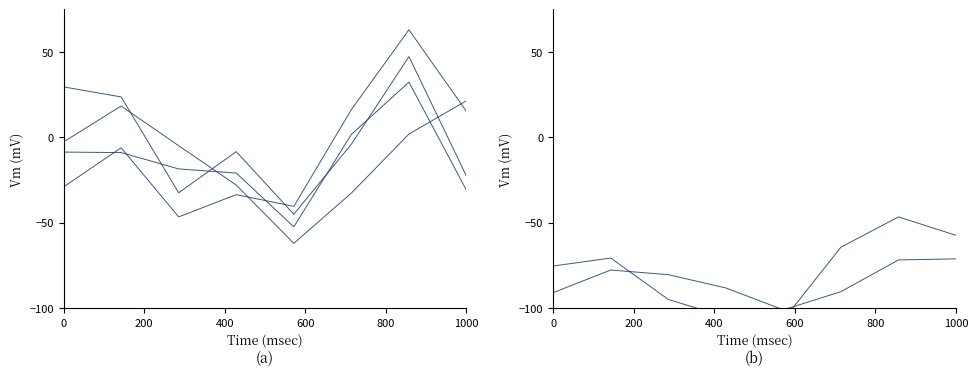

What is the maximum value shown in the chart?

63.0